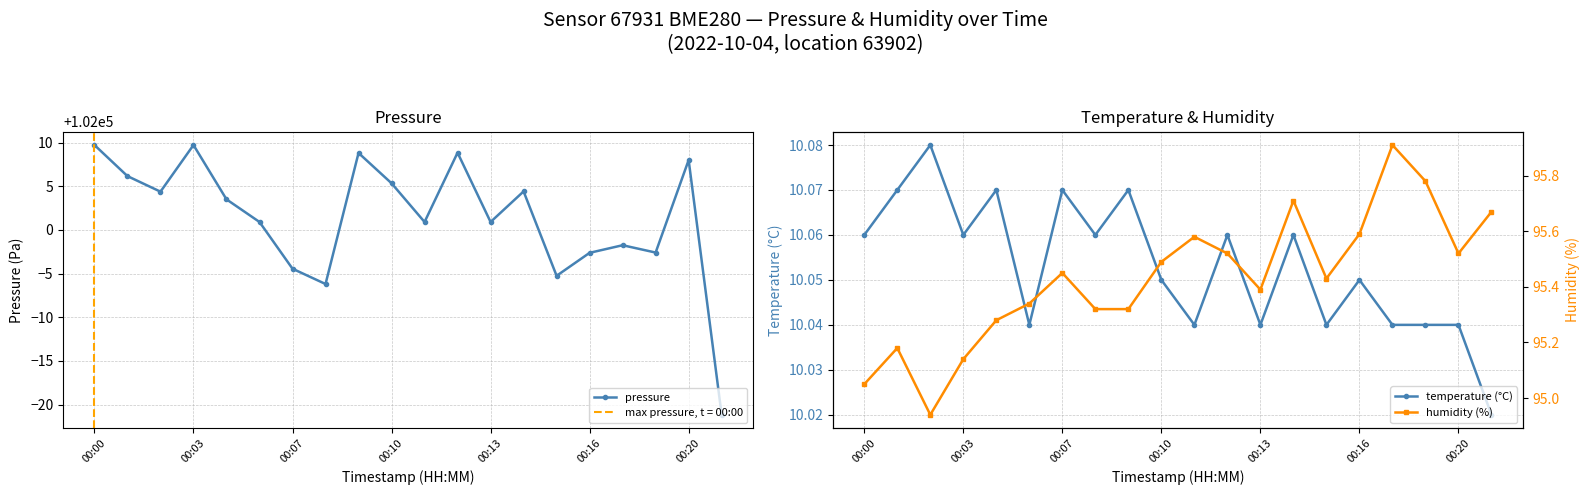

The value of pressure at 8 is 102008.8. True or false?

True